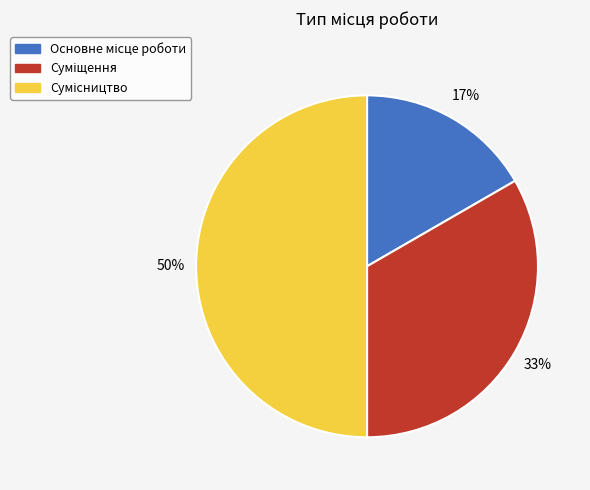

To the nearest percent, what is the difference between the largest and smallest slice percentages?

33%